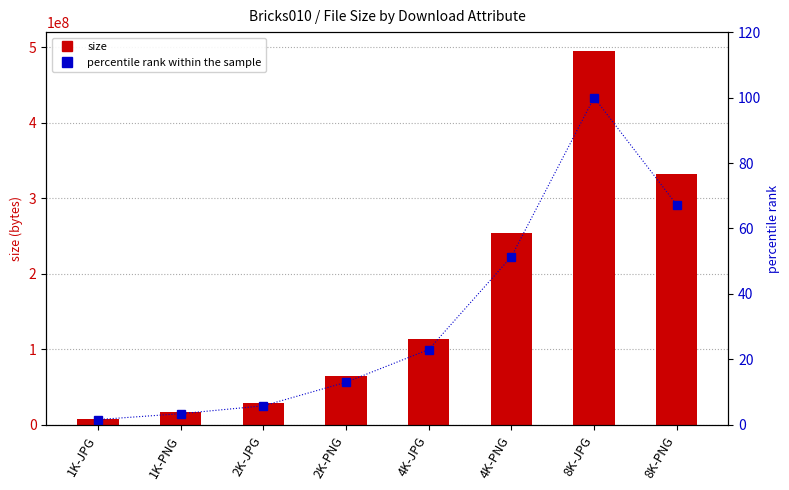

Rank the series by their maximum value, from highest to lowest.

size, percentile rank within the sample